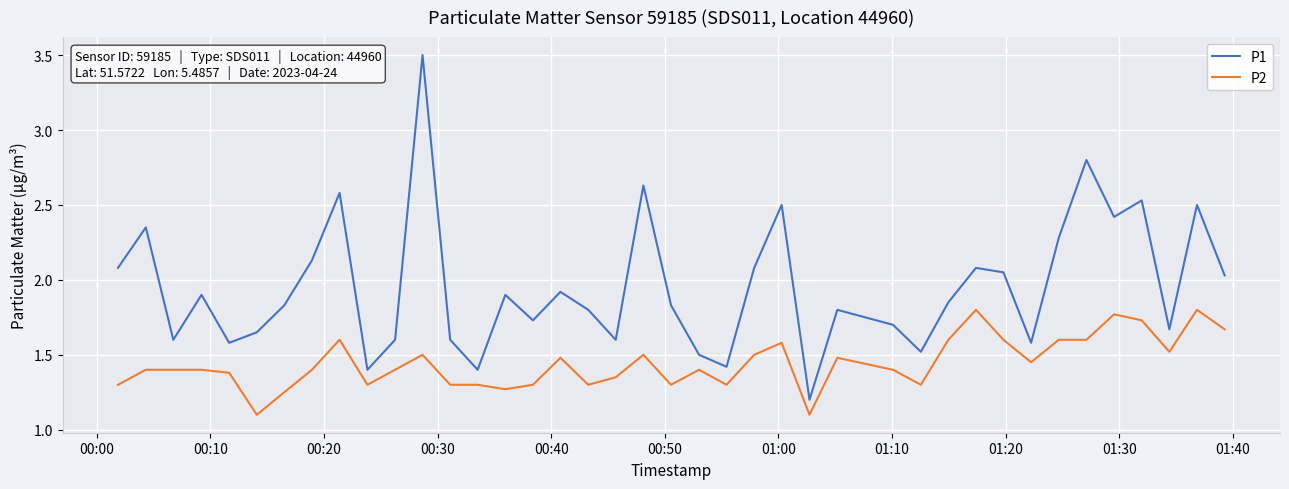

List the series in order of their overall mean, lowest first.

P2, P1